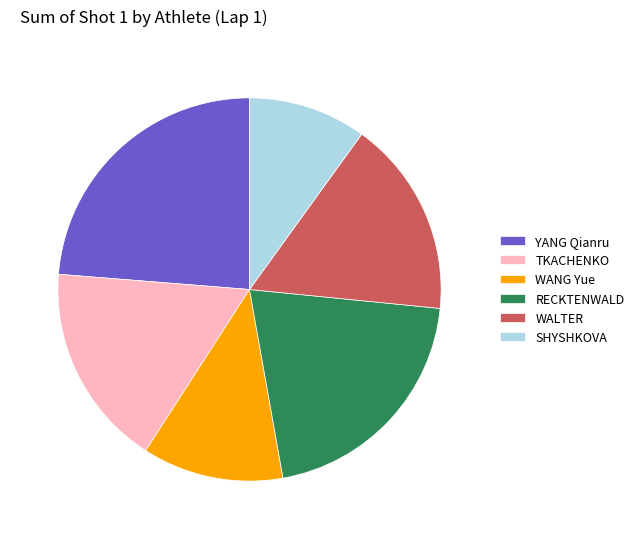

True or false: RECKTENWALD accounts for 15% of the total.

False